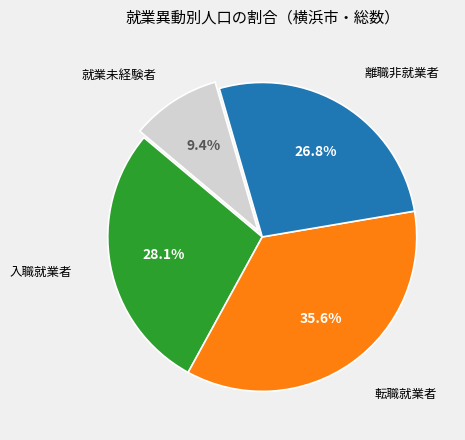

Does any single category account for the majority?

No